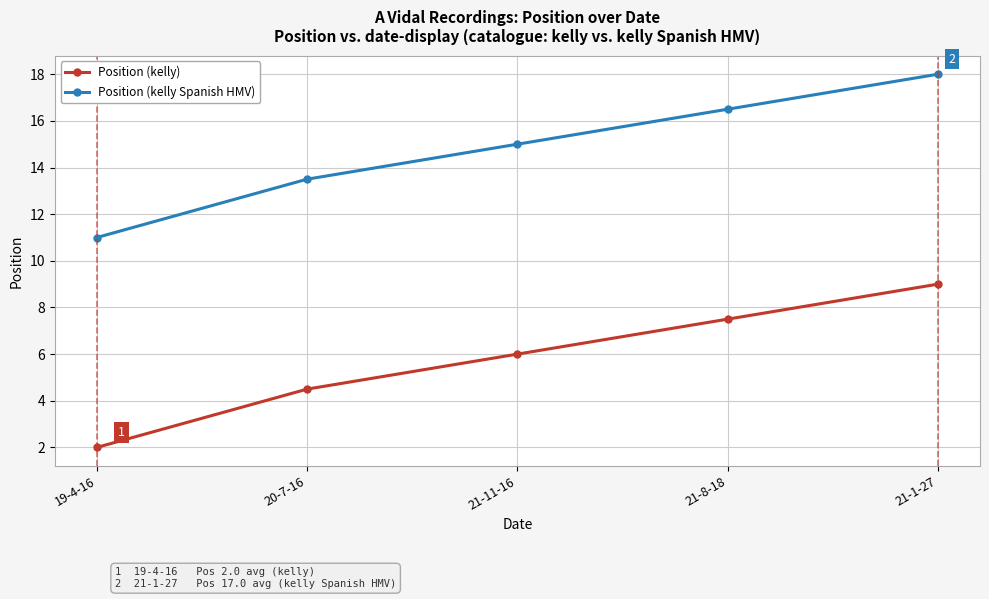

The Position (kelly Spanish HMV) series shows 27.3 at 21-1-27. True or false?

False